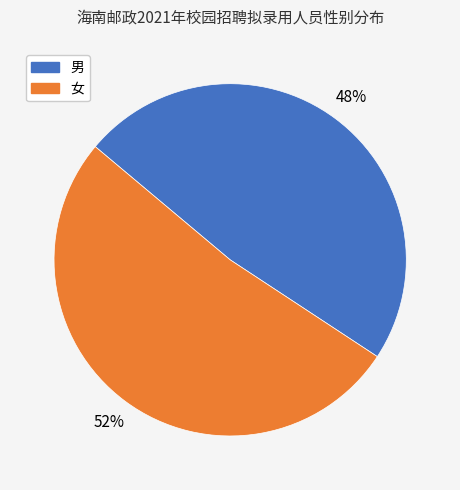

To the nearest percent, what percentage of the pie is 男?

48%